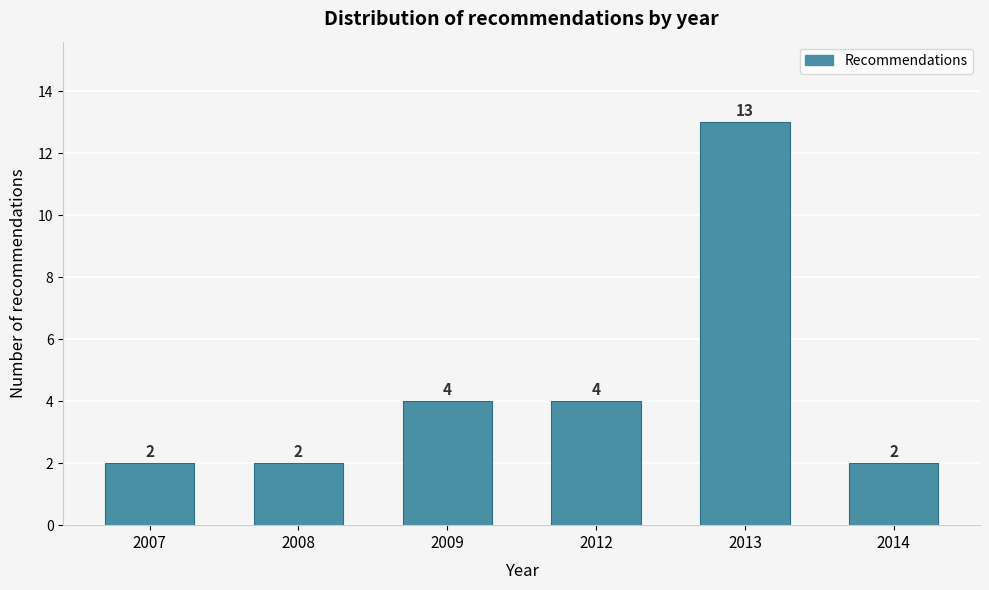

Reading left to right, transcribe all the data shown in this chart.

2	2	4	4	13	2